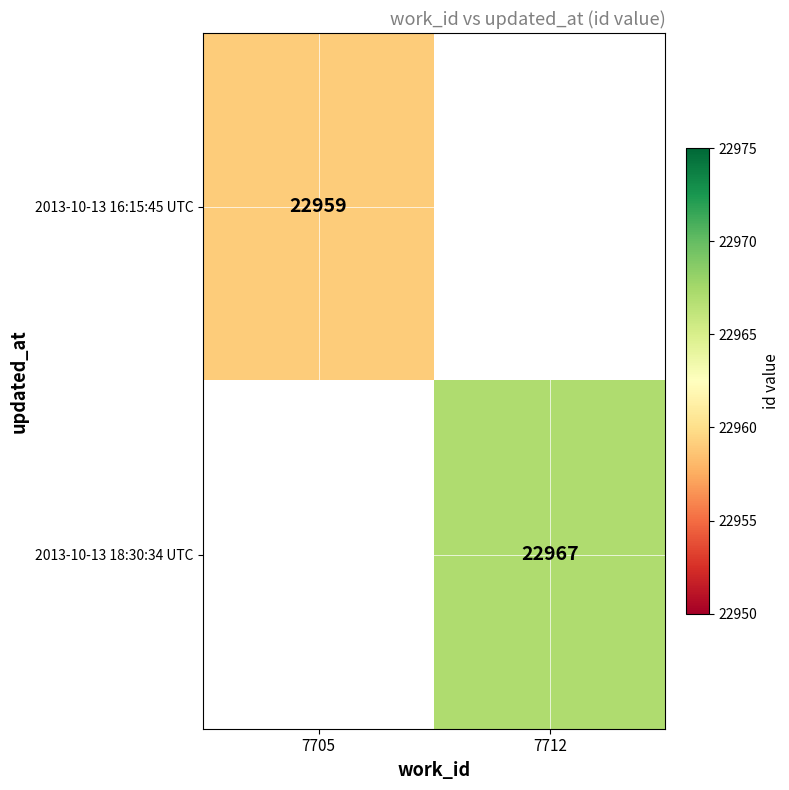

What is the greatest value displayed?

22967.0